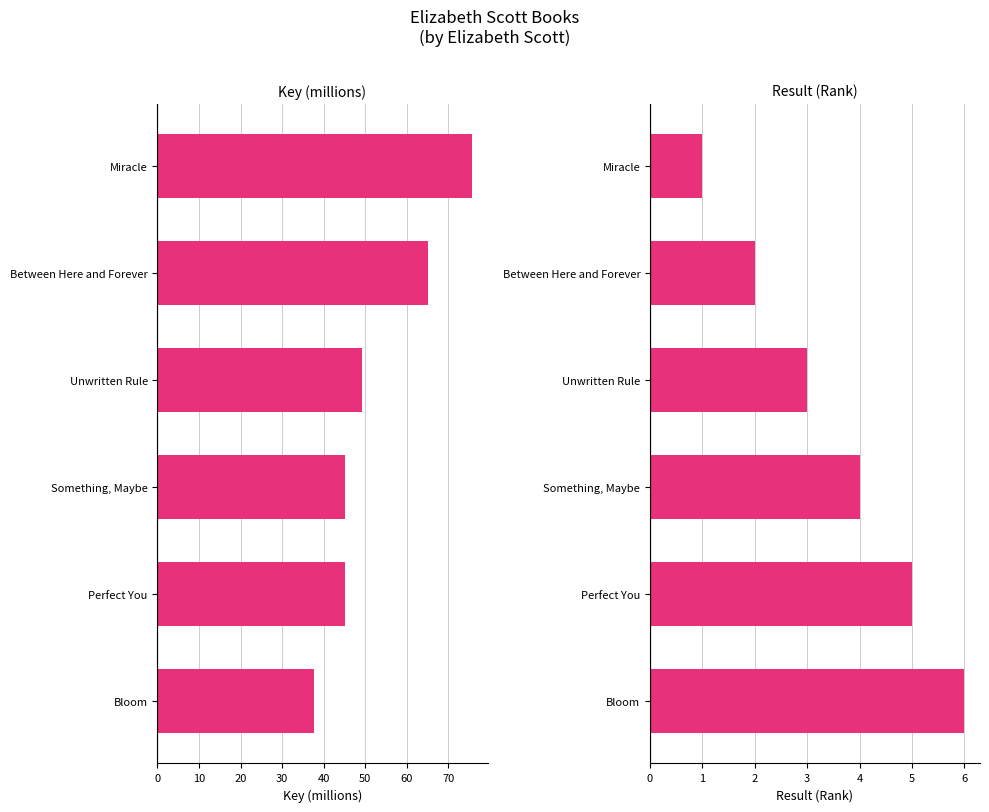

What is the average value of the Key (millions) series?

53.0